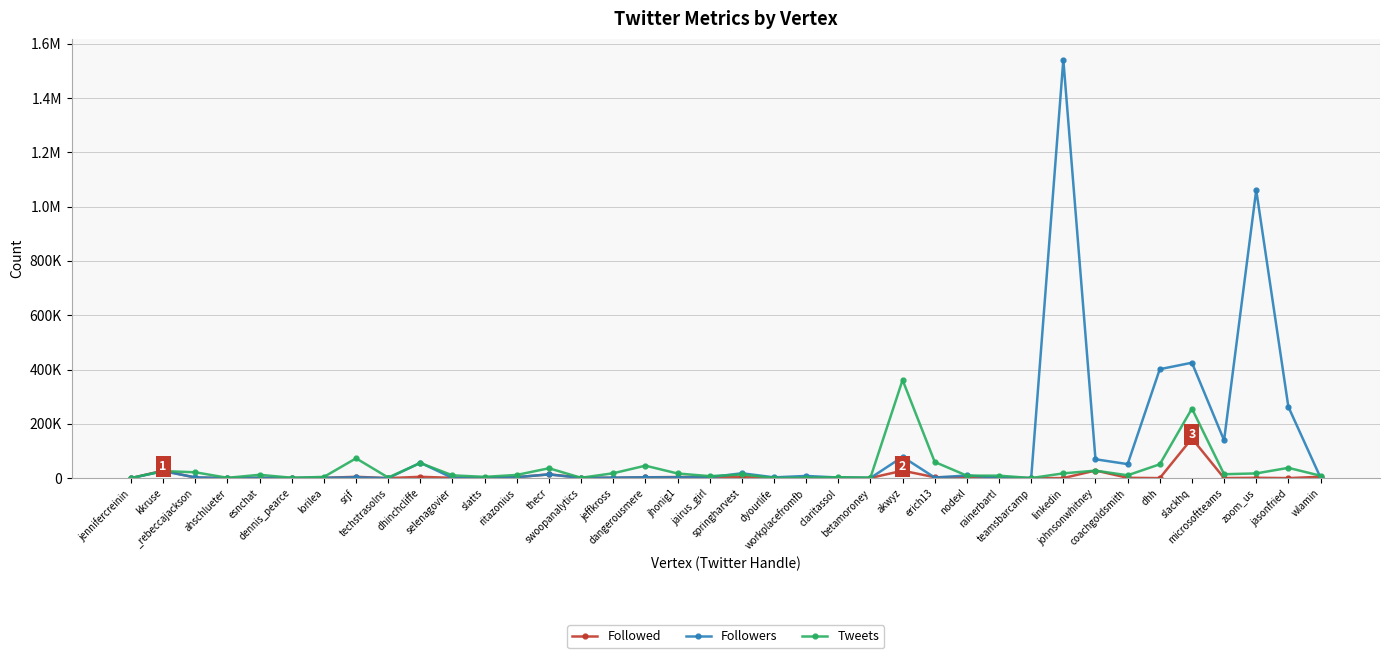

List the series in order of their overall mean, highest first.

Followers, Tweets, Followed